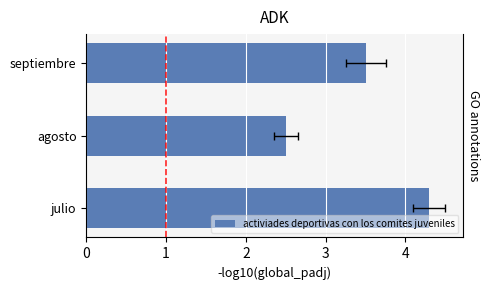

What is the value of the 3rd bar from the left?

3.5